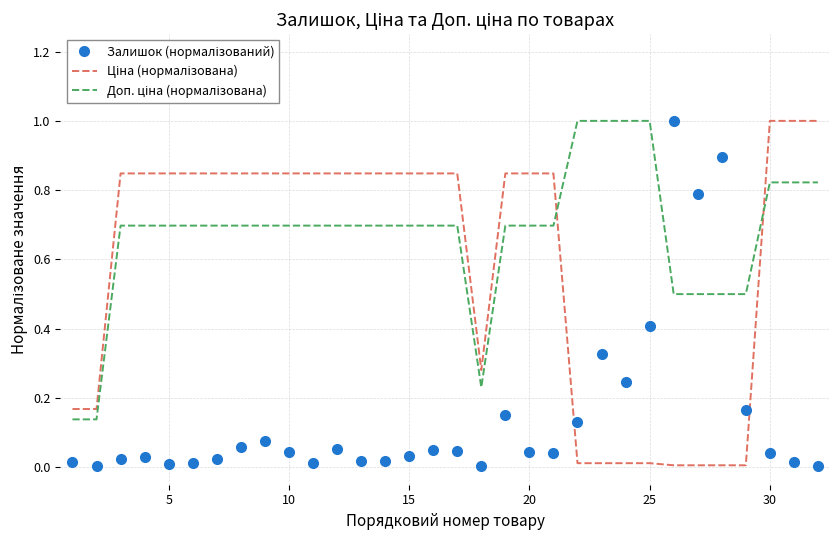

How many interior local peaks does the Залишок (нормалізований) series have?

8